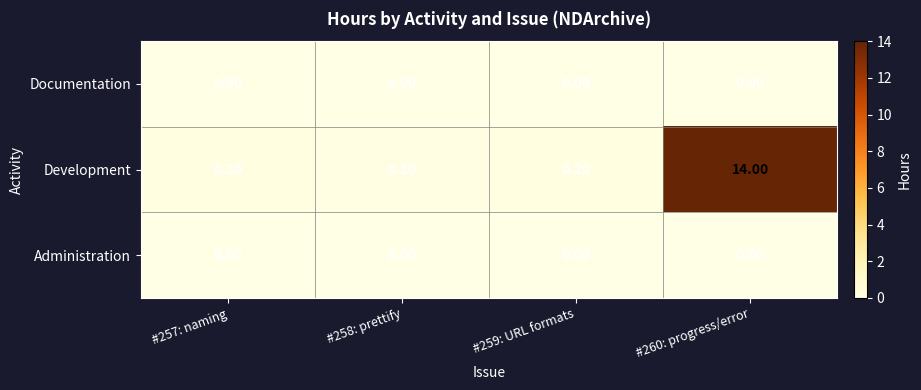

What is the total value across all series at #257: naming?

0.2